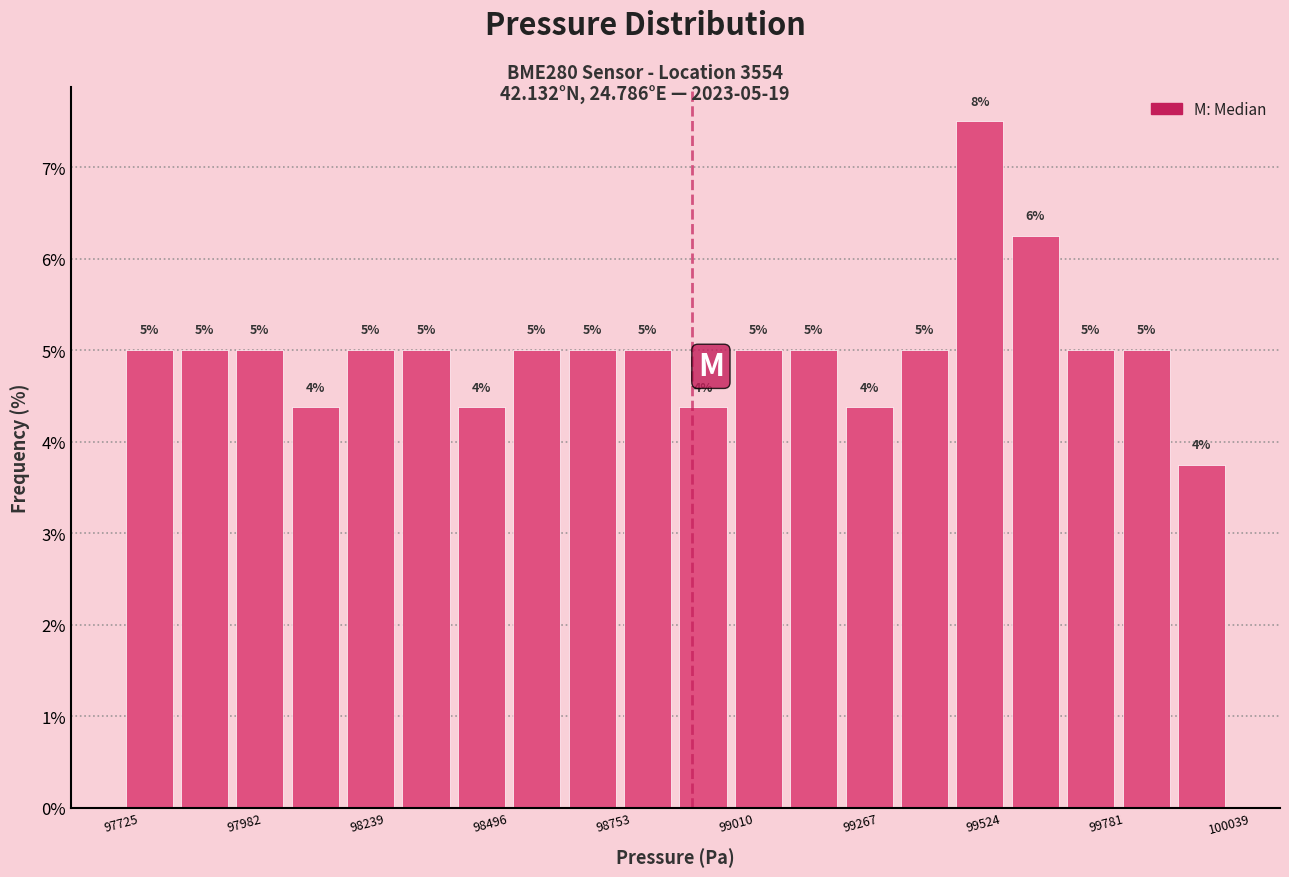

Read against the x-axis, roughly where is the centre of the tallest bar?

99500